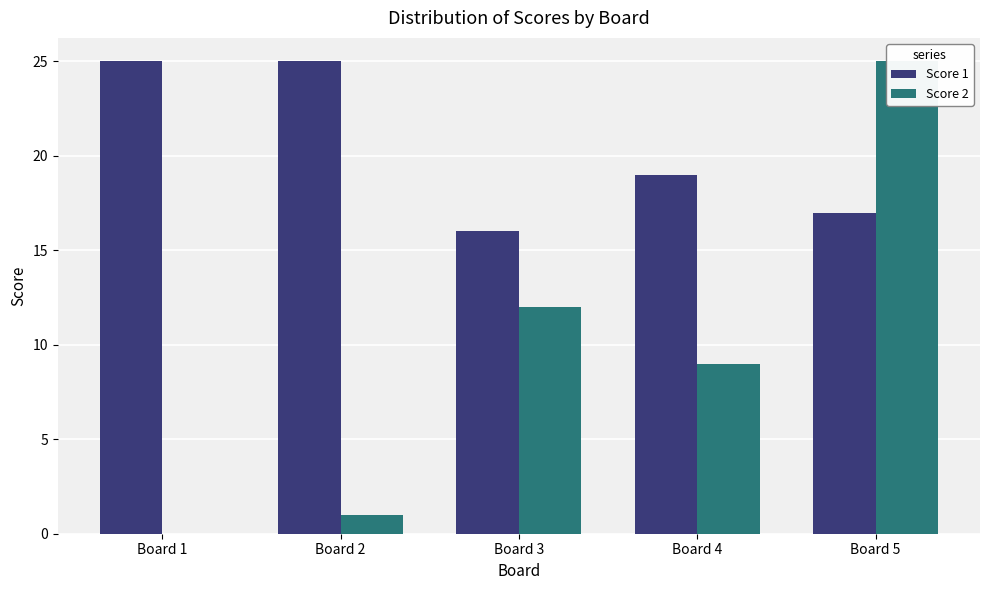

Count the number of data series in this chart.

2